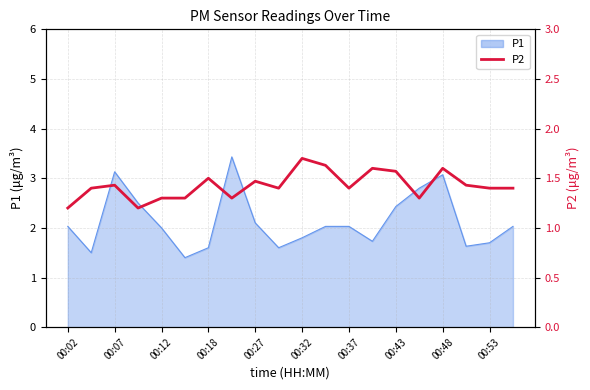

What is the difference between the maximum and second lowest values?

0.5